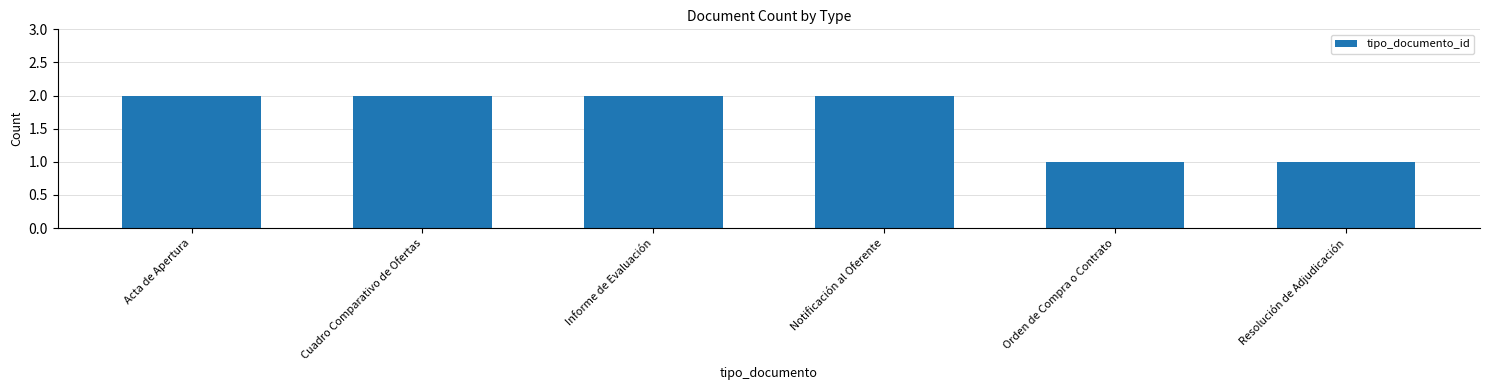

What position from the left is Orden de Compra o Contrato?

5